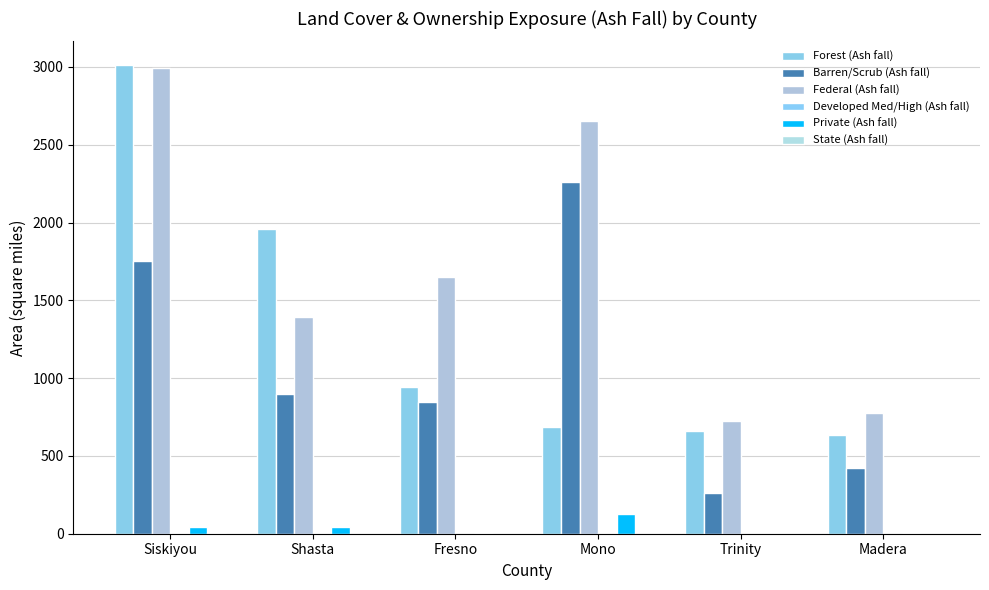

How many values in the Private (Ash fall) series exceed 40?

3